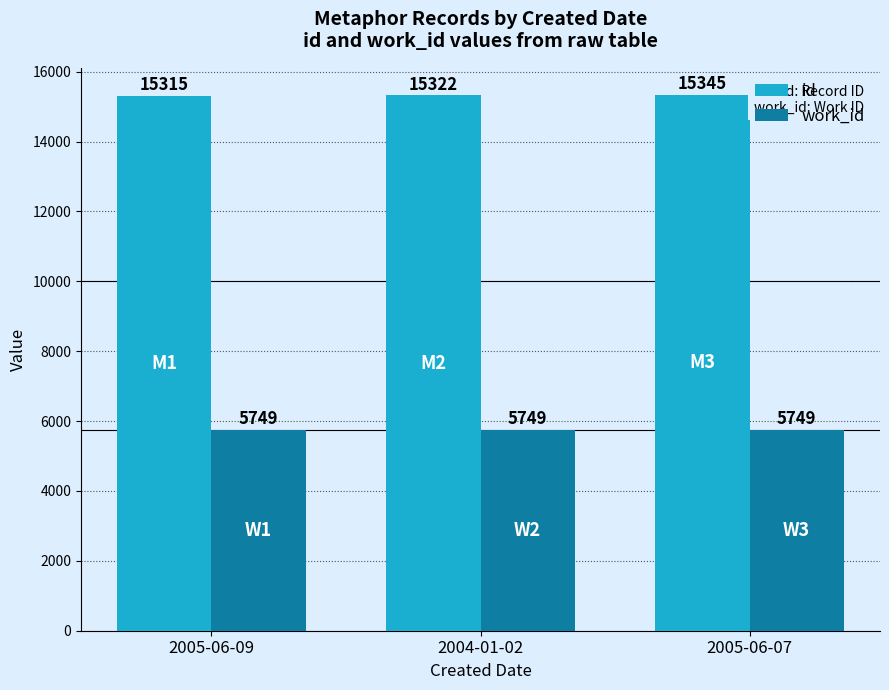

Is it true that work_id equals 7647 at 2005-06-07?

False